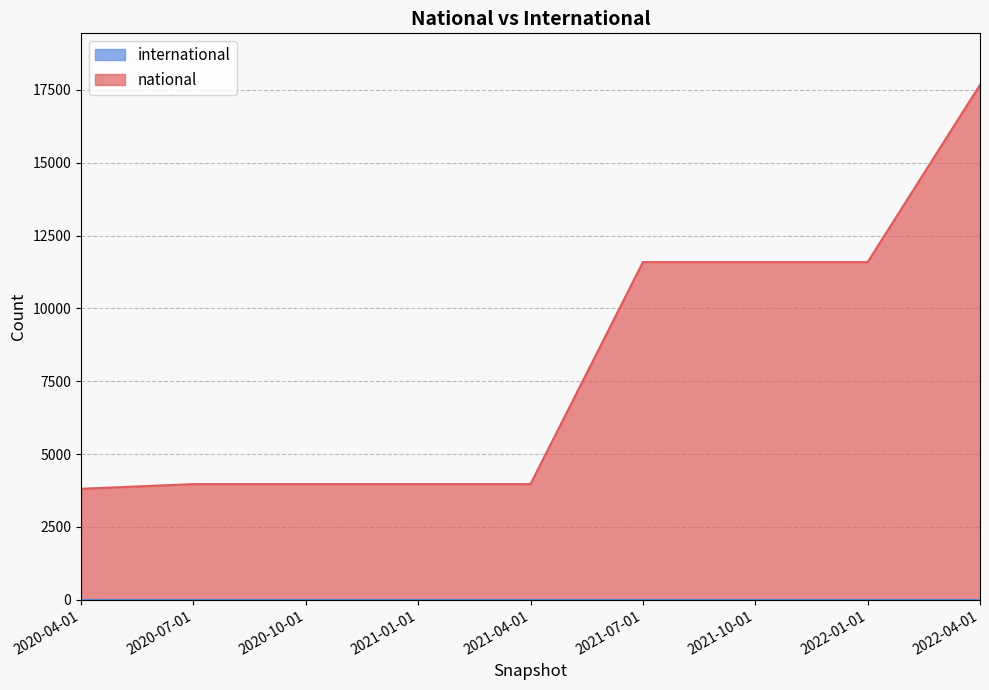

What is the sum of the values at 2020-10-01 and 2020-07-01?

7944